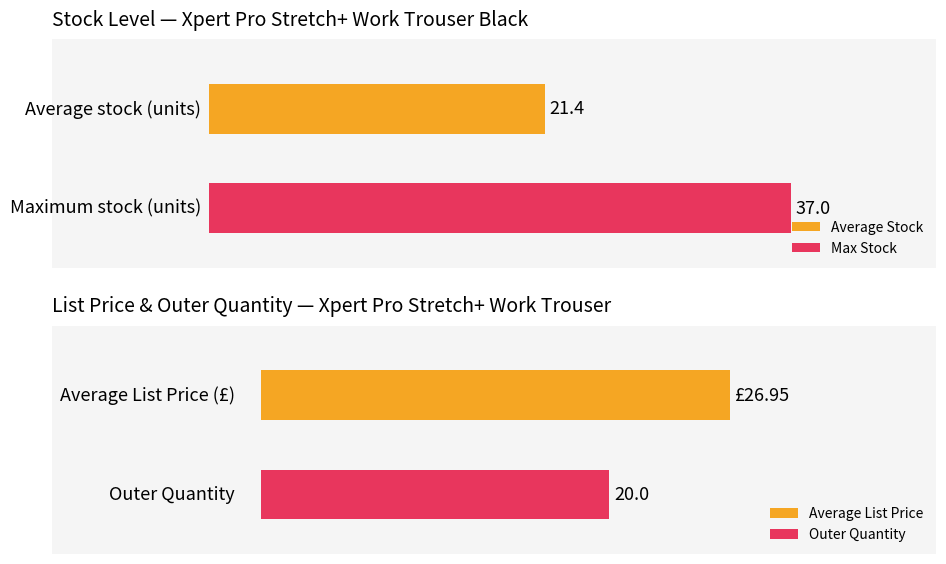

What is the average value?

21